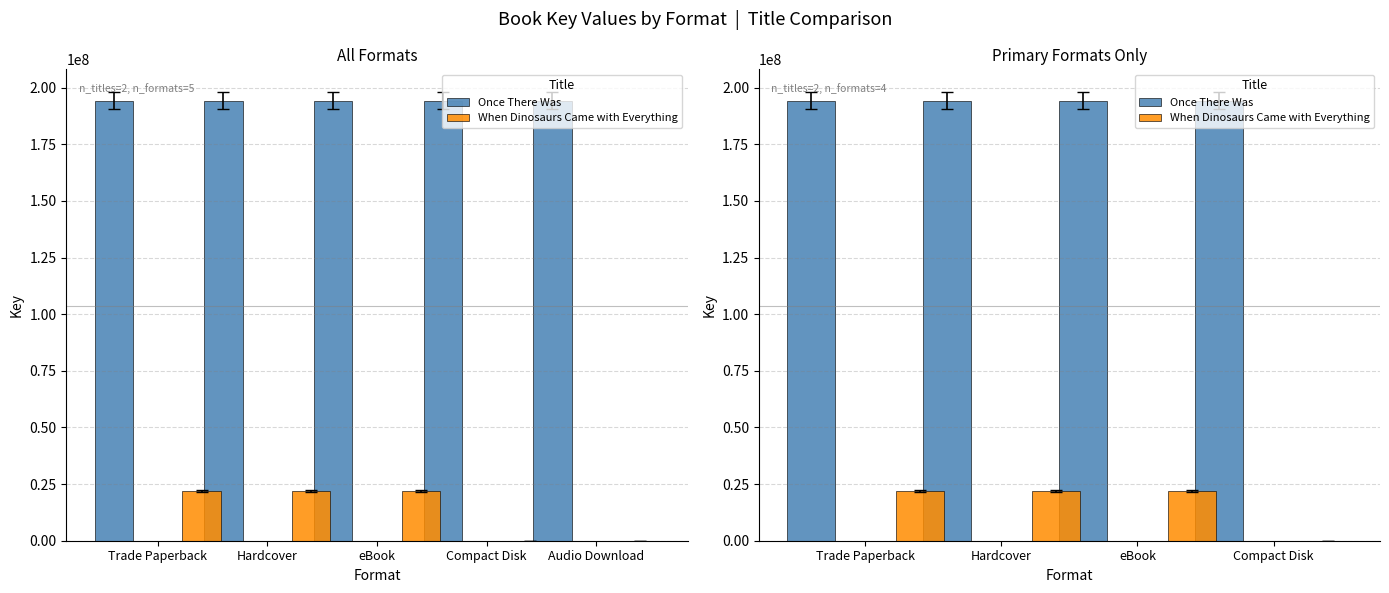

Reading right to left, what are all the values shown in this chart?

Once There Was: Compact Disk=194309225	eBook=194309225	Hardcover=194309225	Trade Paperback=194309225
When Dinosaurs Came with Everything: Compact Disk=0	eBook=22011159	Hardcover=22011159	Trade Paperback=22011159